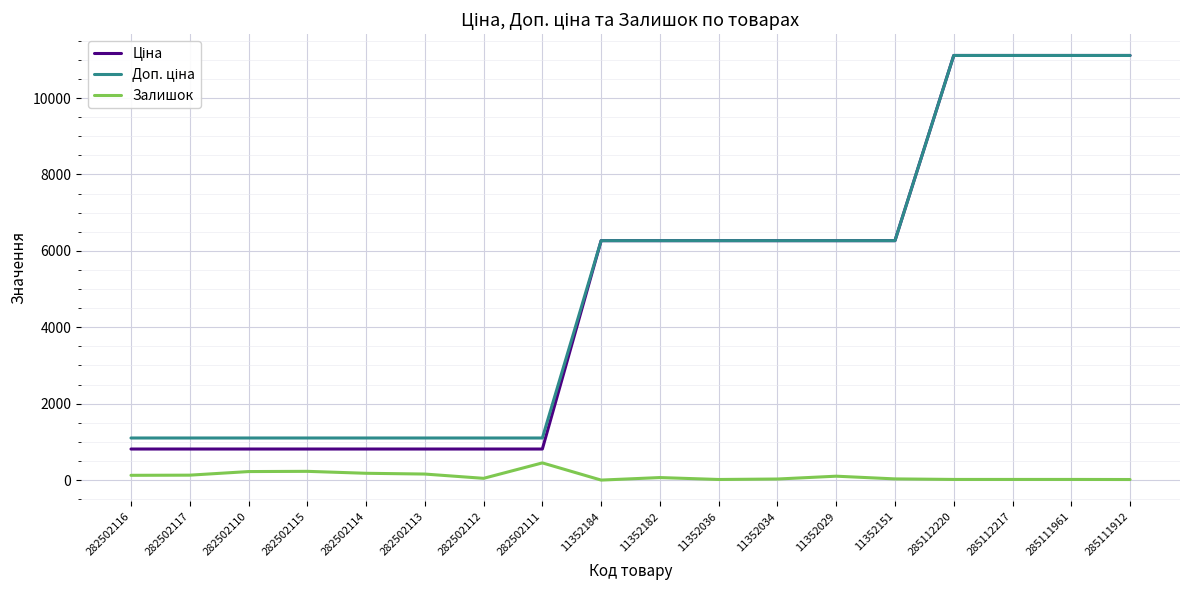

What is the greatest value displayed?

11113.6